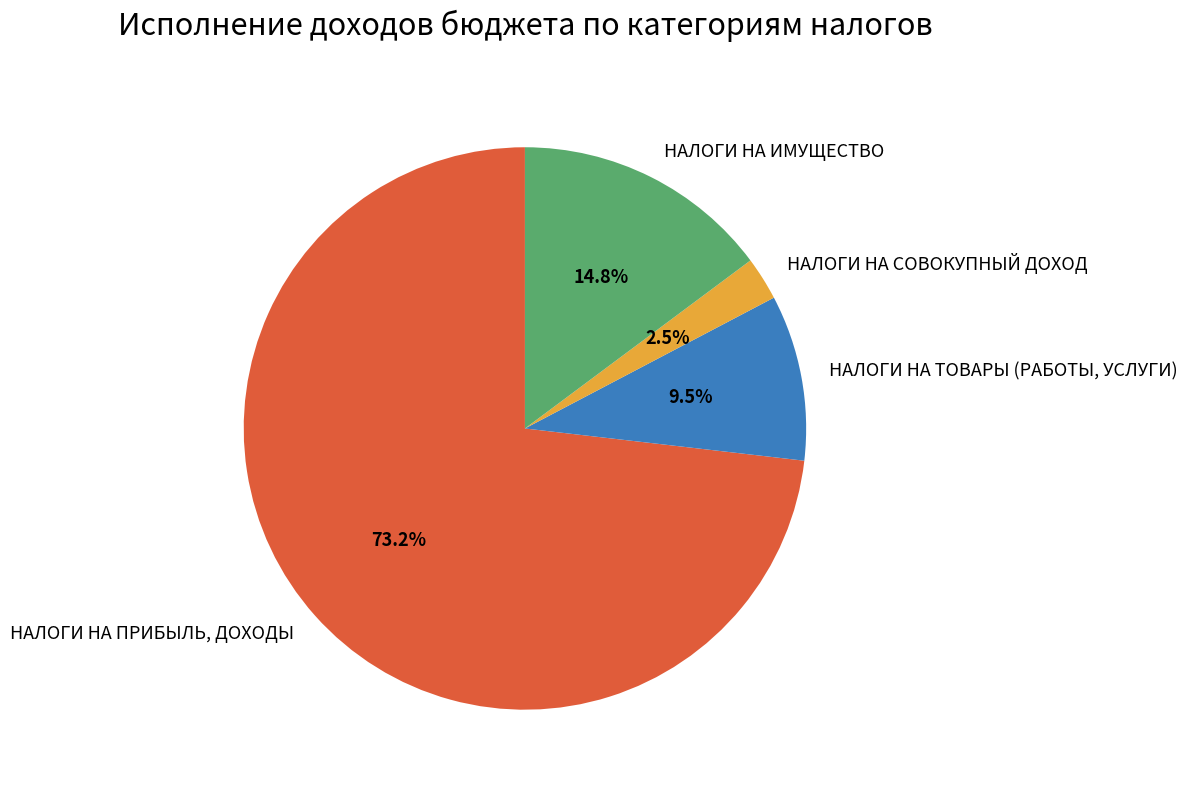

Is it true that НАЛОГИ НА ИМУЩЕСТВО is 15% of the pie?

True